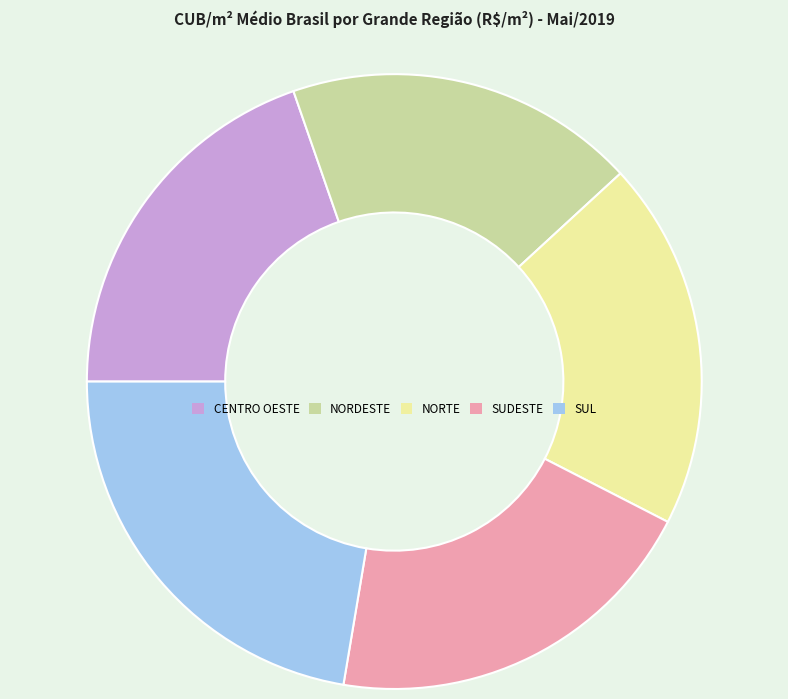

Which category has the smallest portion of the pie?

NORDESTE